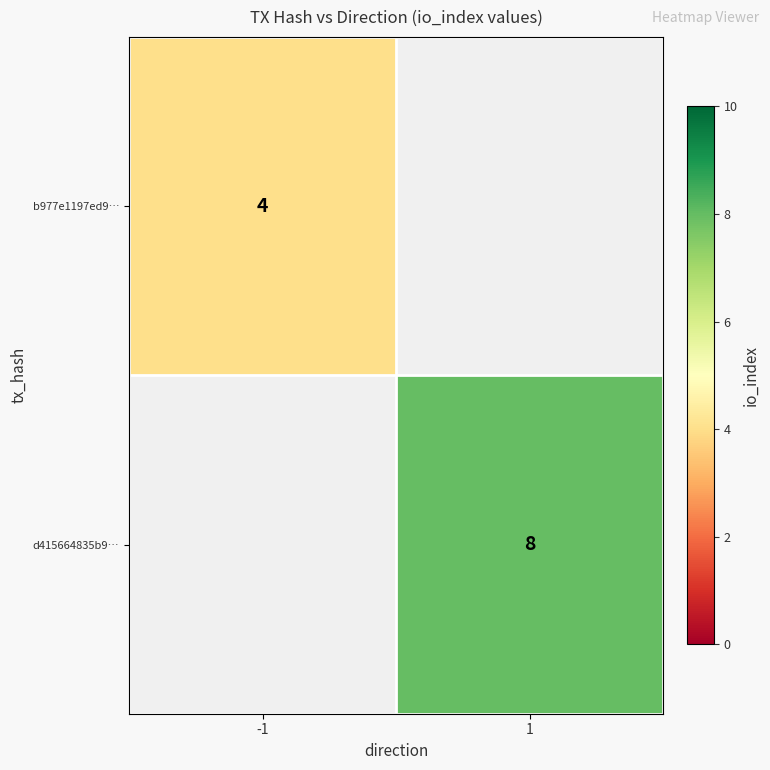

The value of d415664835b9… at 1 is 11. True or false?

False